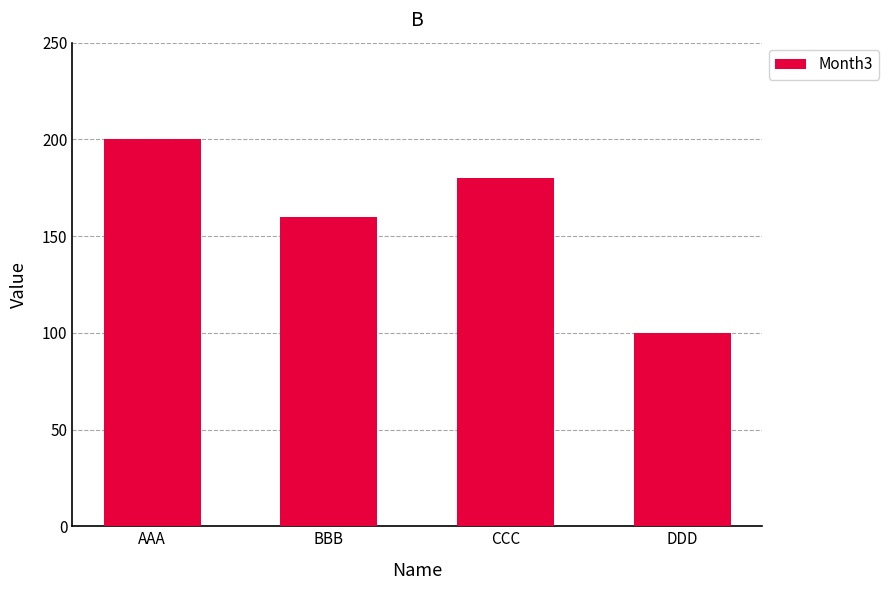

Where is the data nearest to the value 150?

BBB